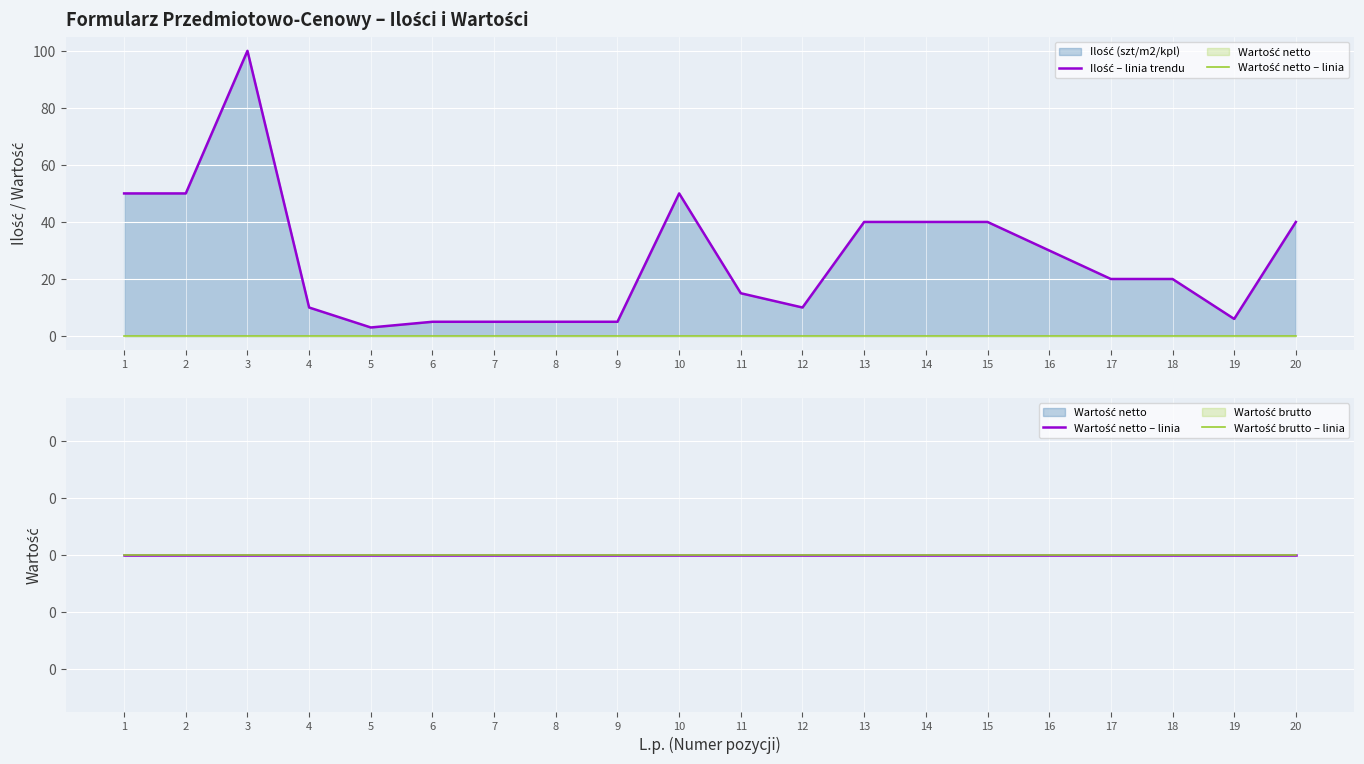

What is the greatest value displayed?

100